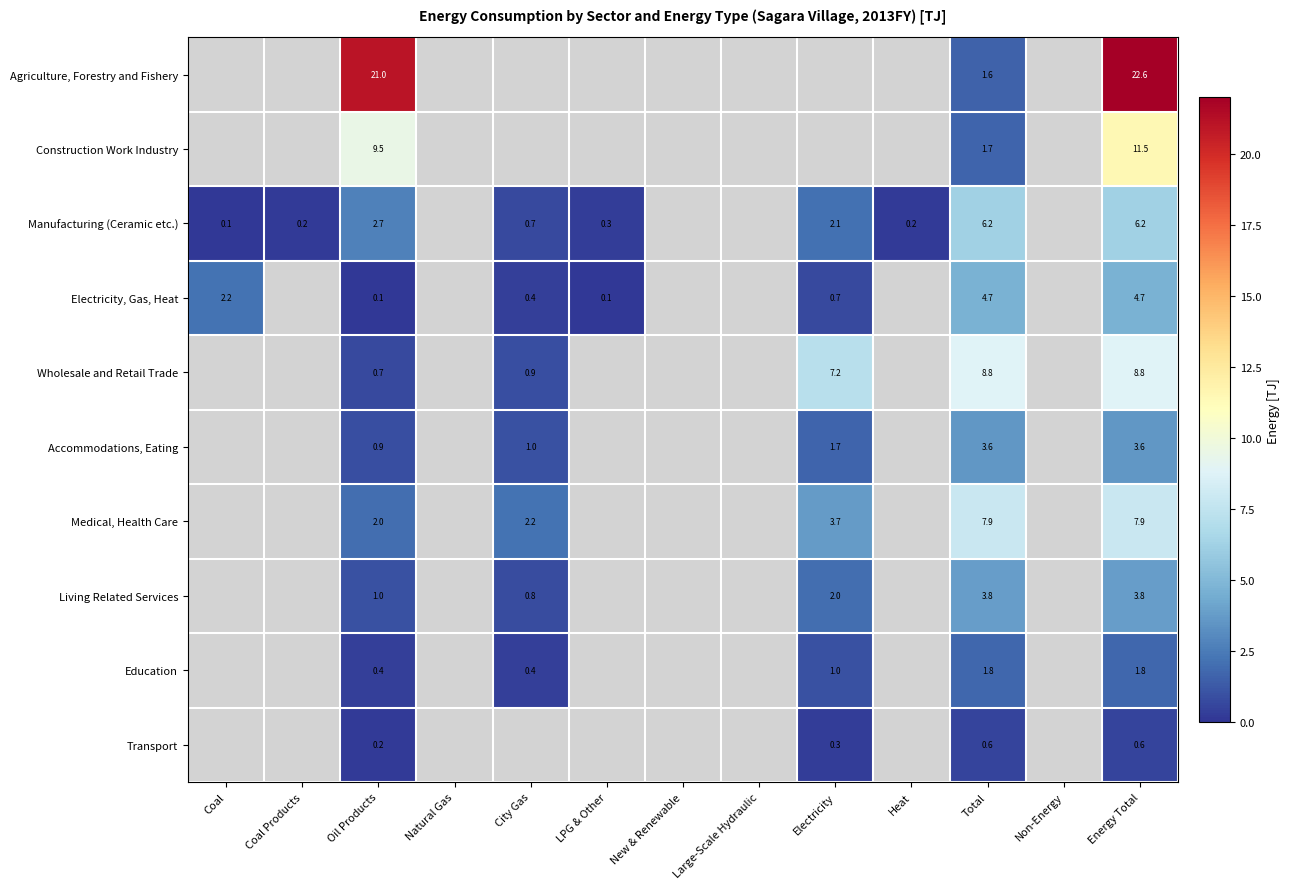

True or false: Manufacturing (Ceramic etc.) has a value of 0.2 at Heat.

True